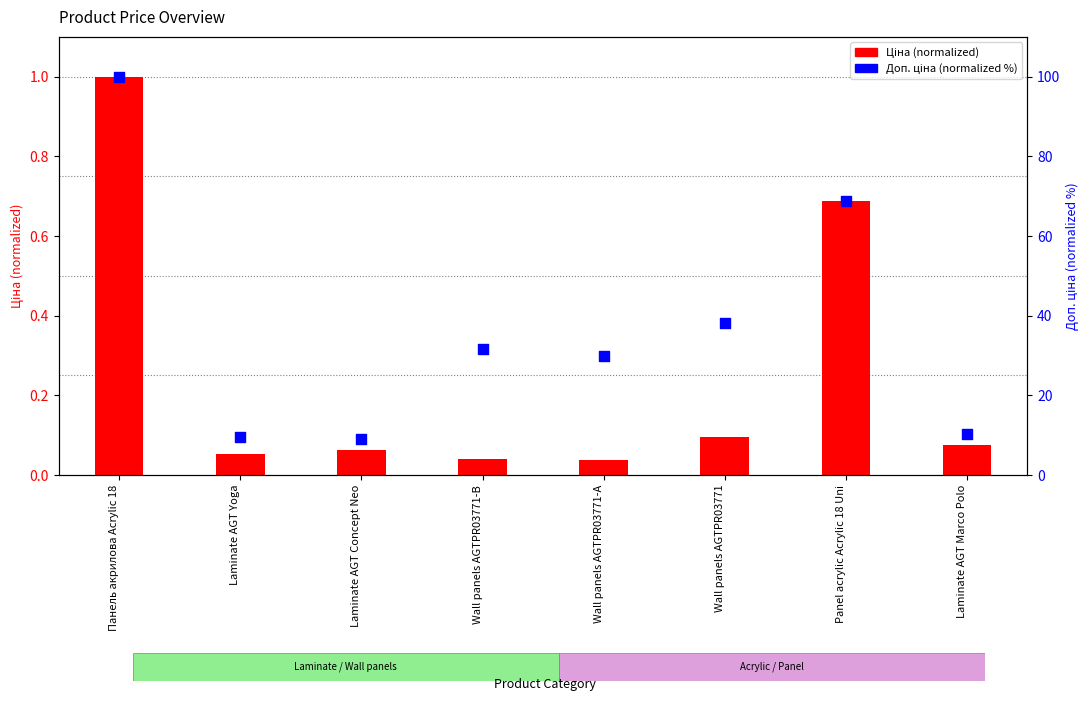

At which category is the sum across all series the highest?

Панель акрилова Acrylic 18